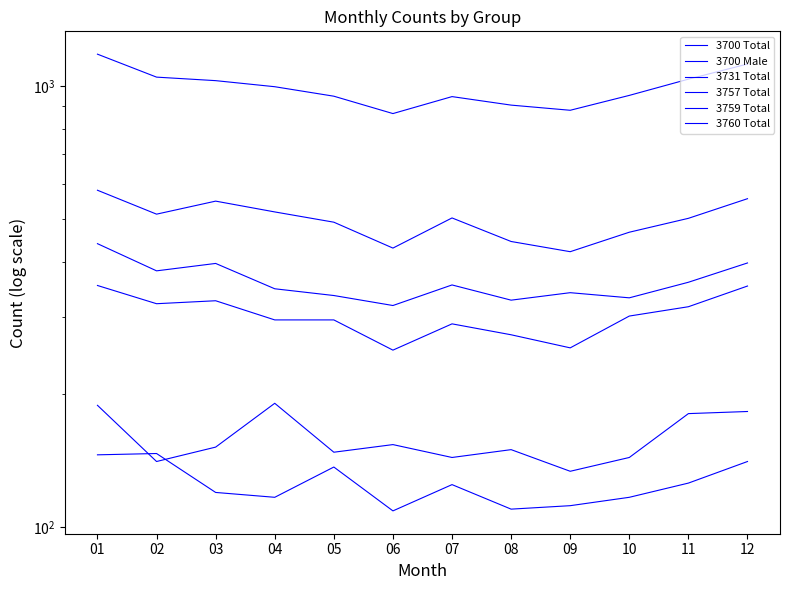

In 3759 Total, how many points are lower than both neighbors (excluding endpoints)?

3